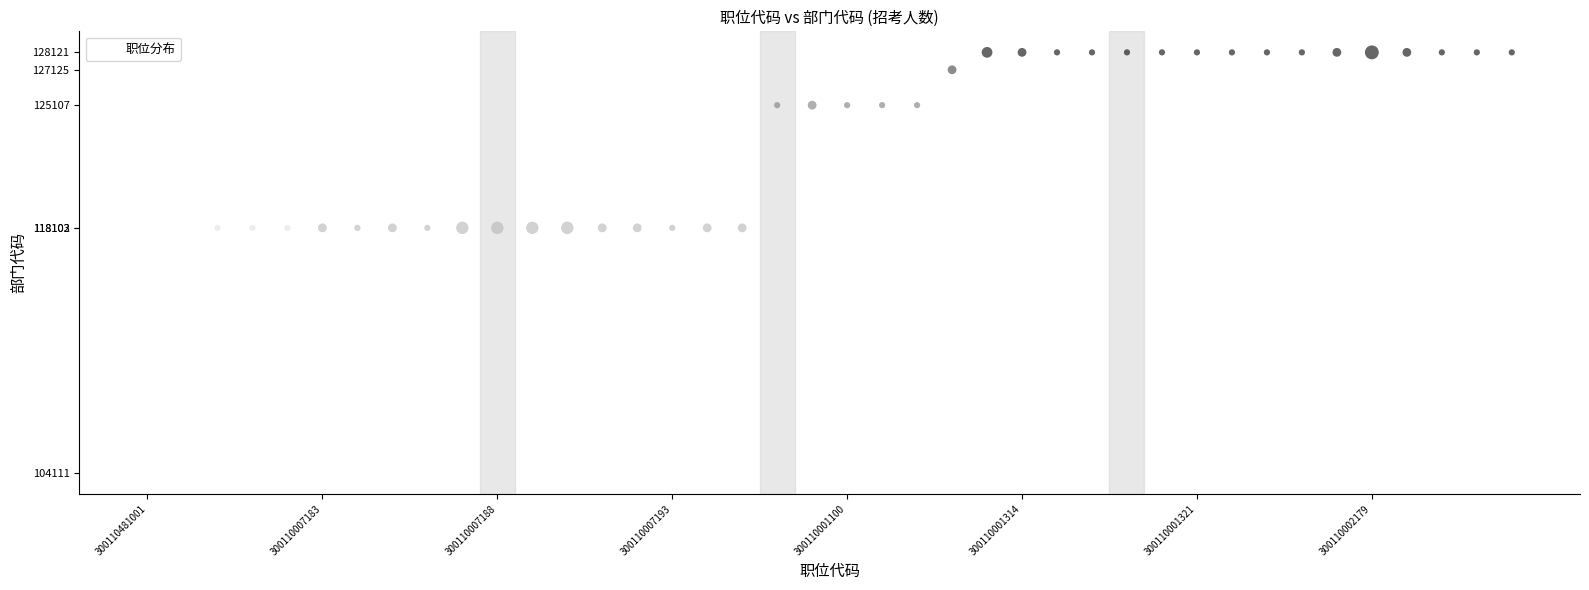

What is the range of Y values (max minus min)?

24010